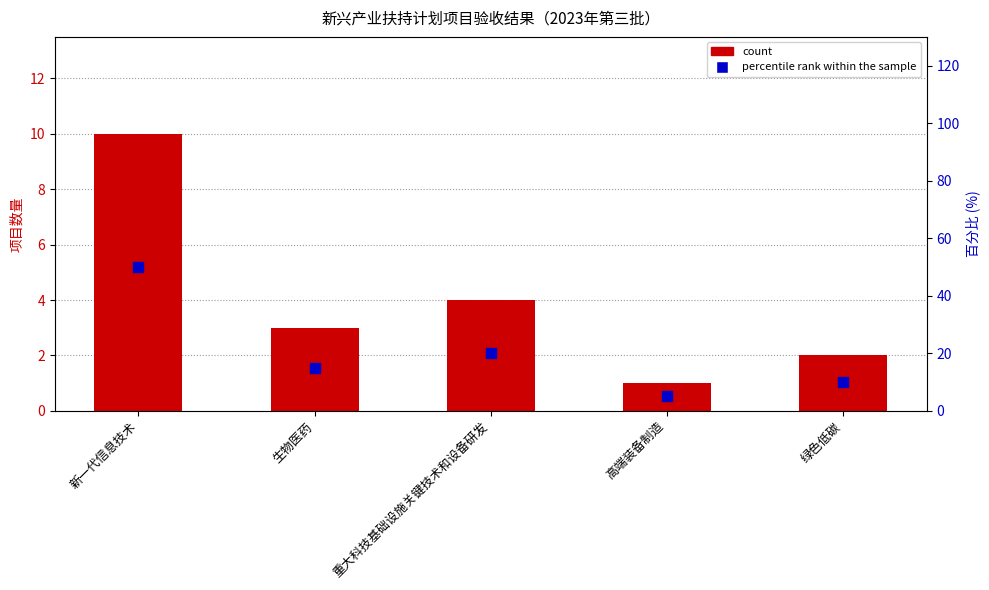

Which series has the largest total across all categories?

percentile rank within the sample